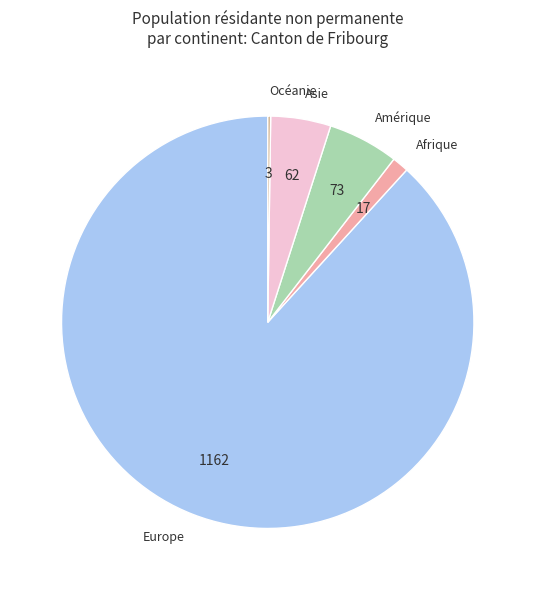

Is it true that Afrique is 11% of the pie?

False